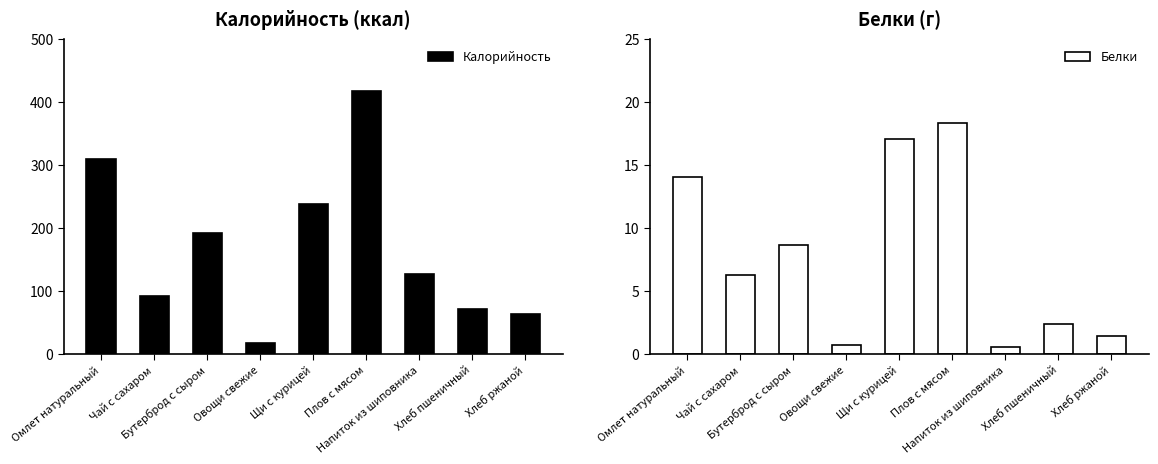

How many data points does each series have?

9